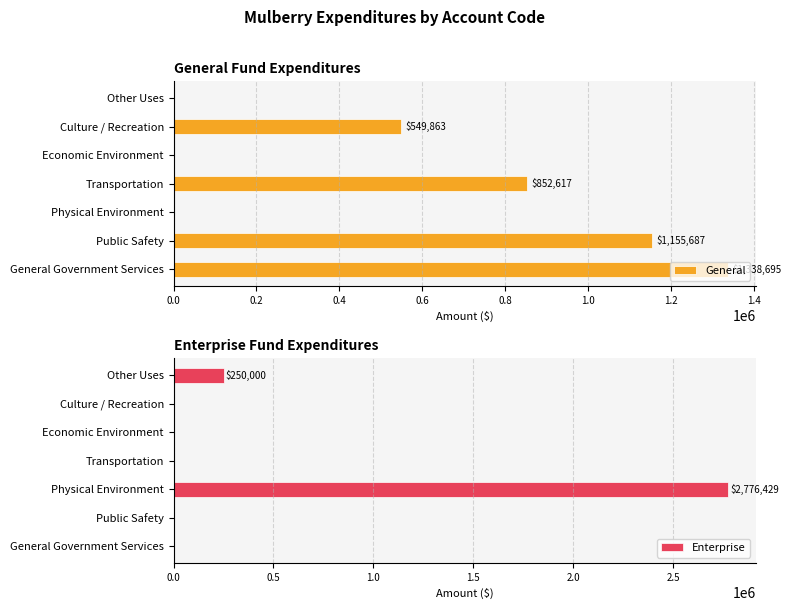

The General series shows 466561 at Economic Environment. True or false?

False